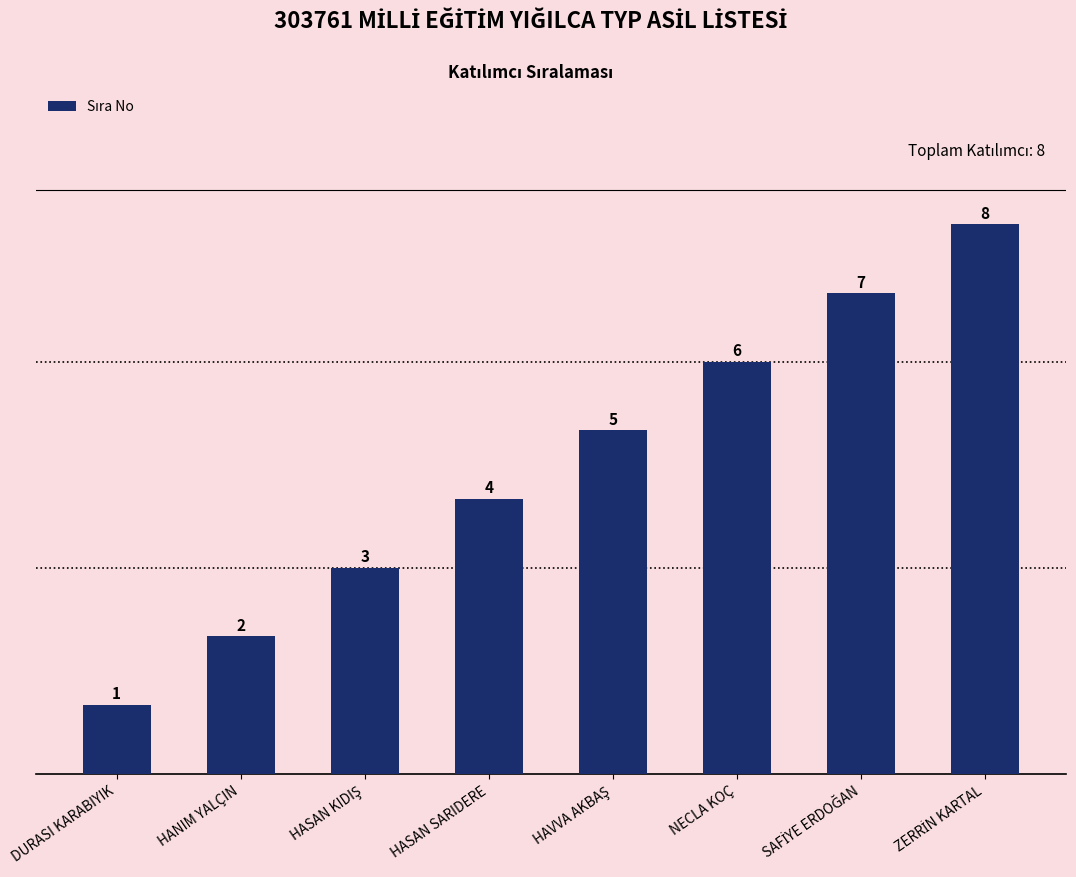

What is the smallest value displayed?

1